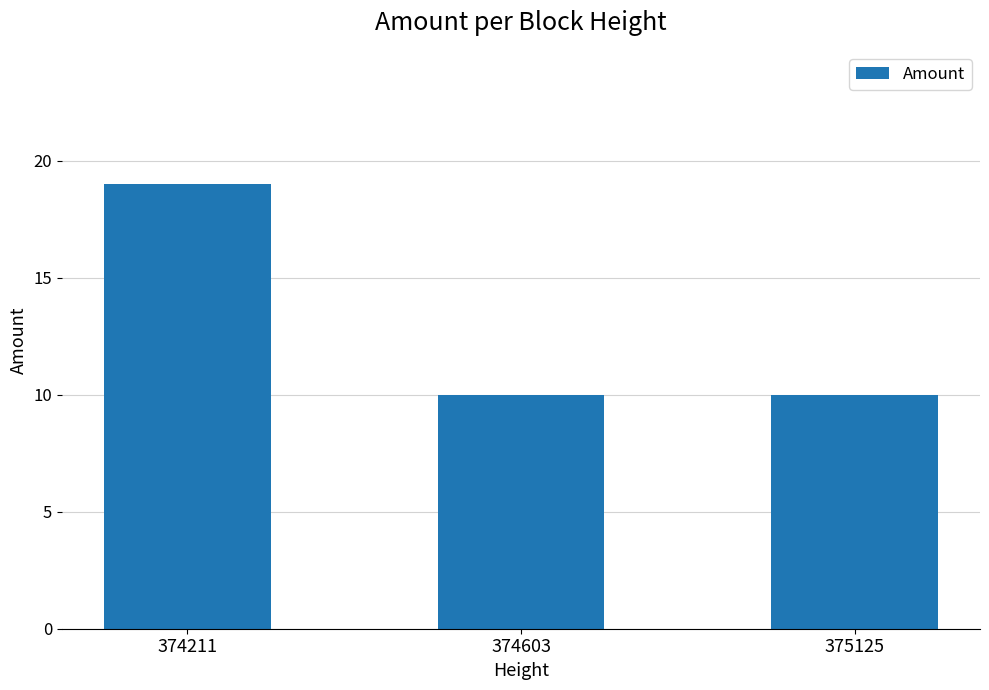

Count the number of data series in this chart.

1